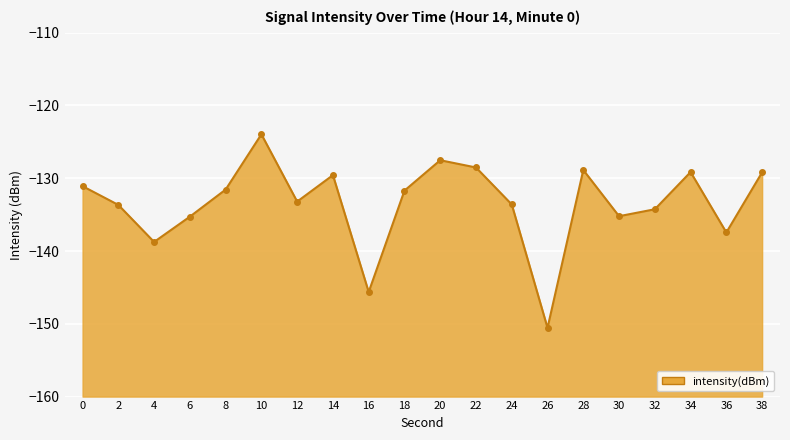

How many distinct data groups are displayed?

1